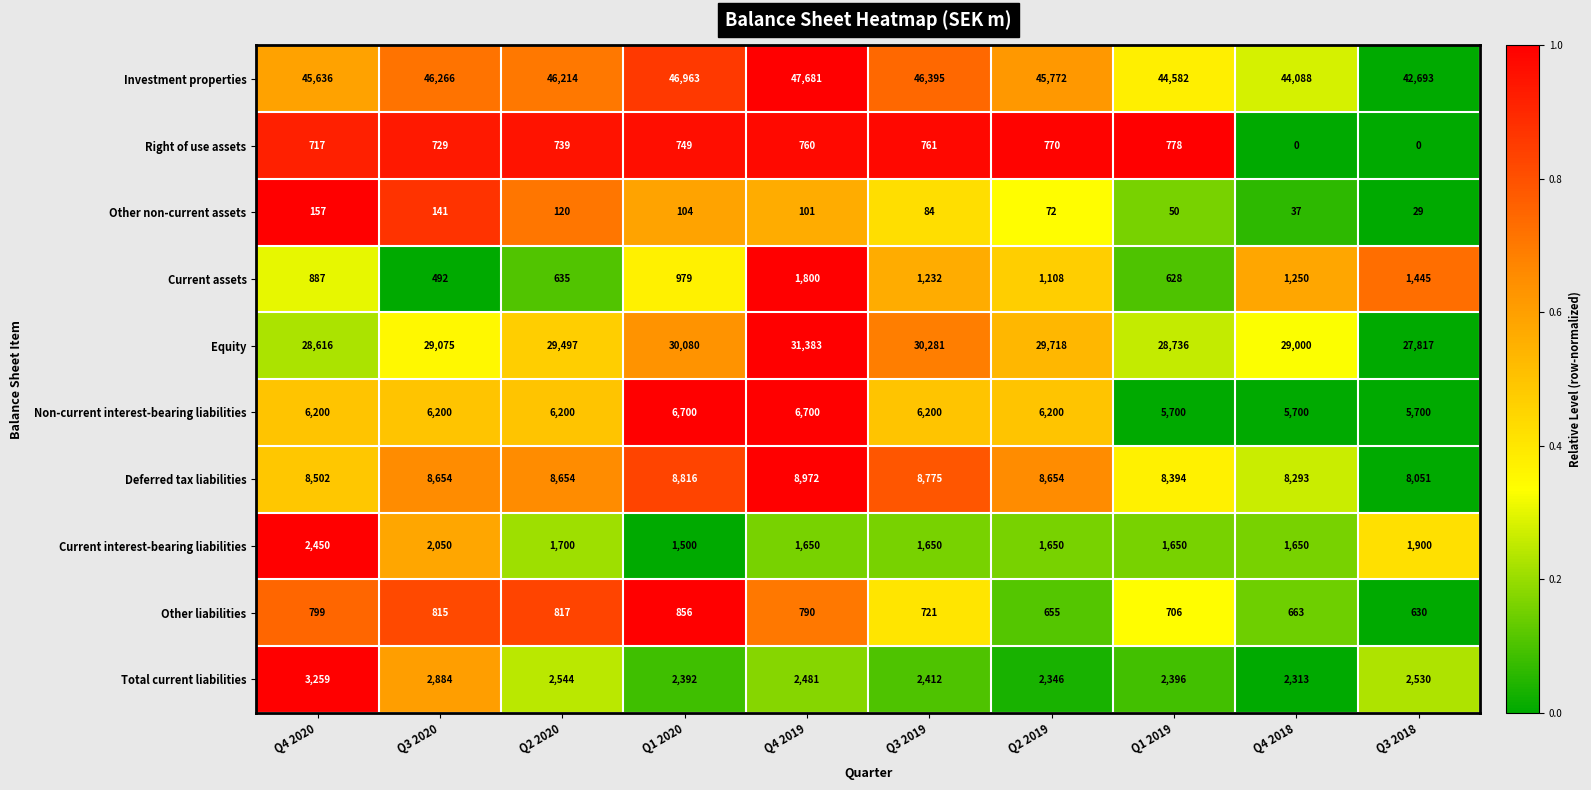

What is the sum of all Current assets values?

10456